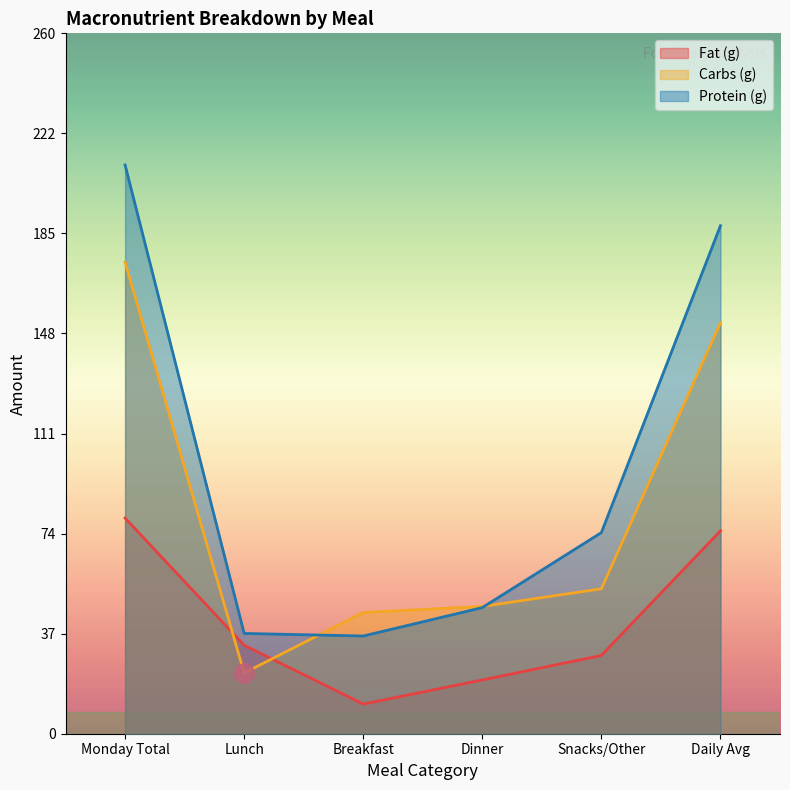

What value does the Carbs (g) series have at Snacks/Other?

53.8